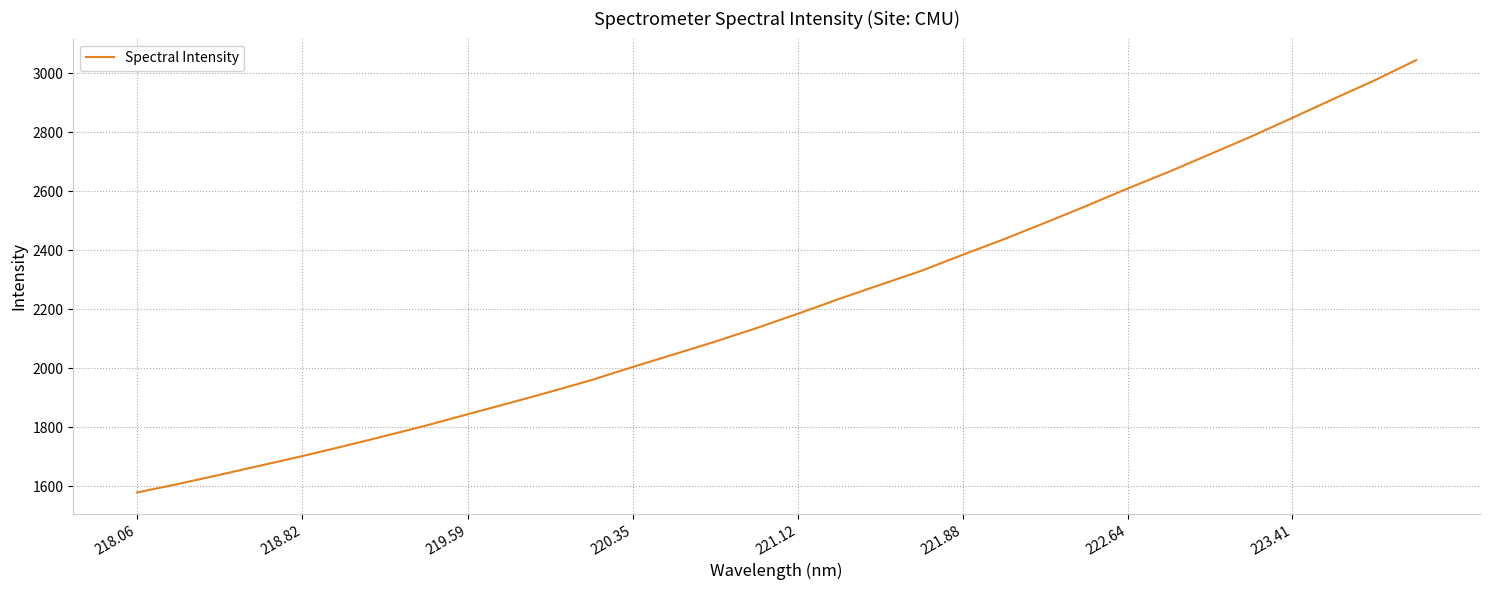

What is the difference between the maximum and minimum values?

1465.3